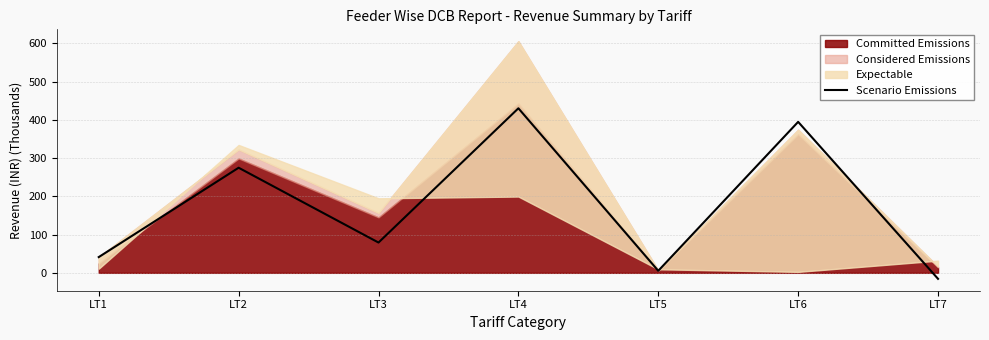

Which has a higher value, LT2 or LT1?

LT2